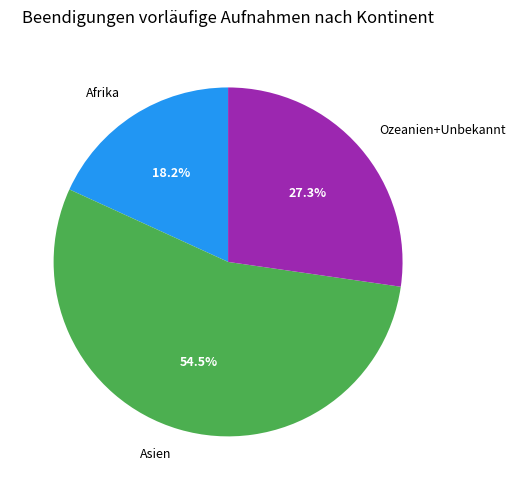

What is the ratio of the value at Afrika to the value at Asien?

0.3